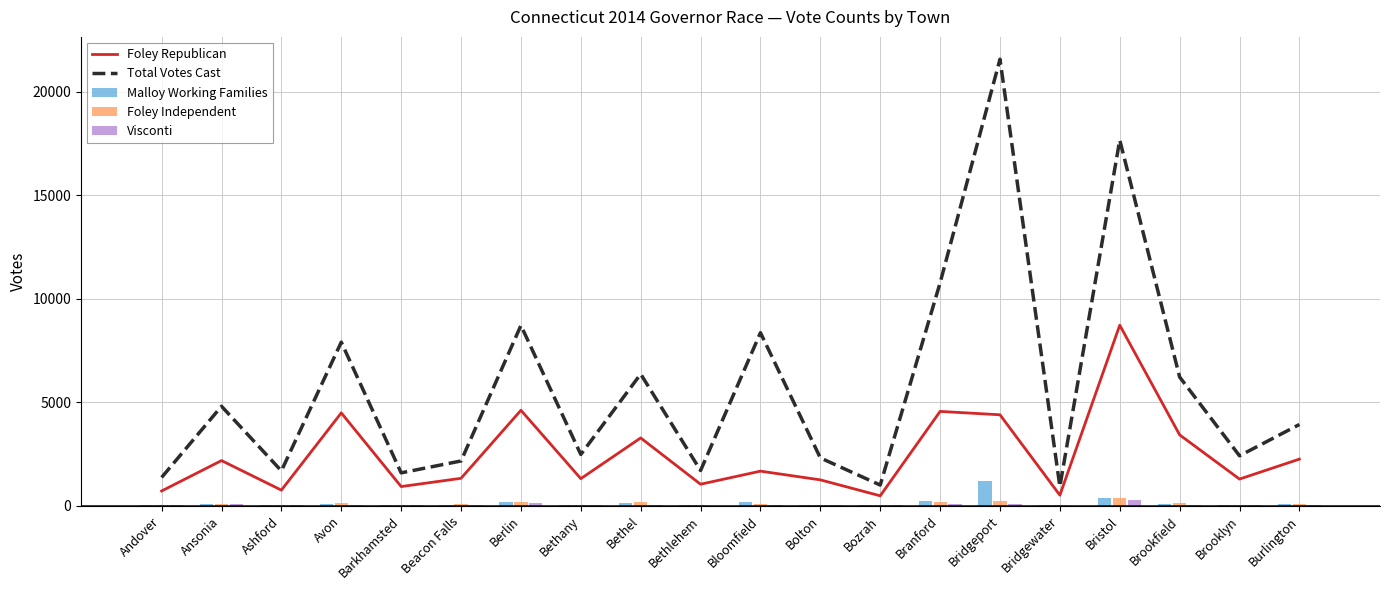

What is the difference between the maximum and second lowest values in the Total Votes Cast series?

20578